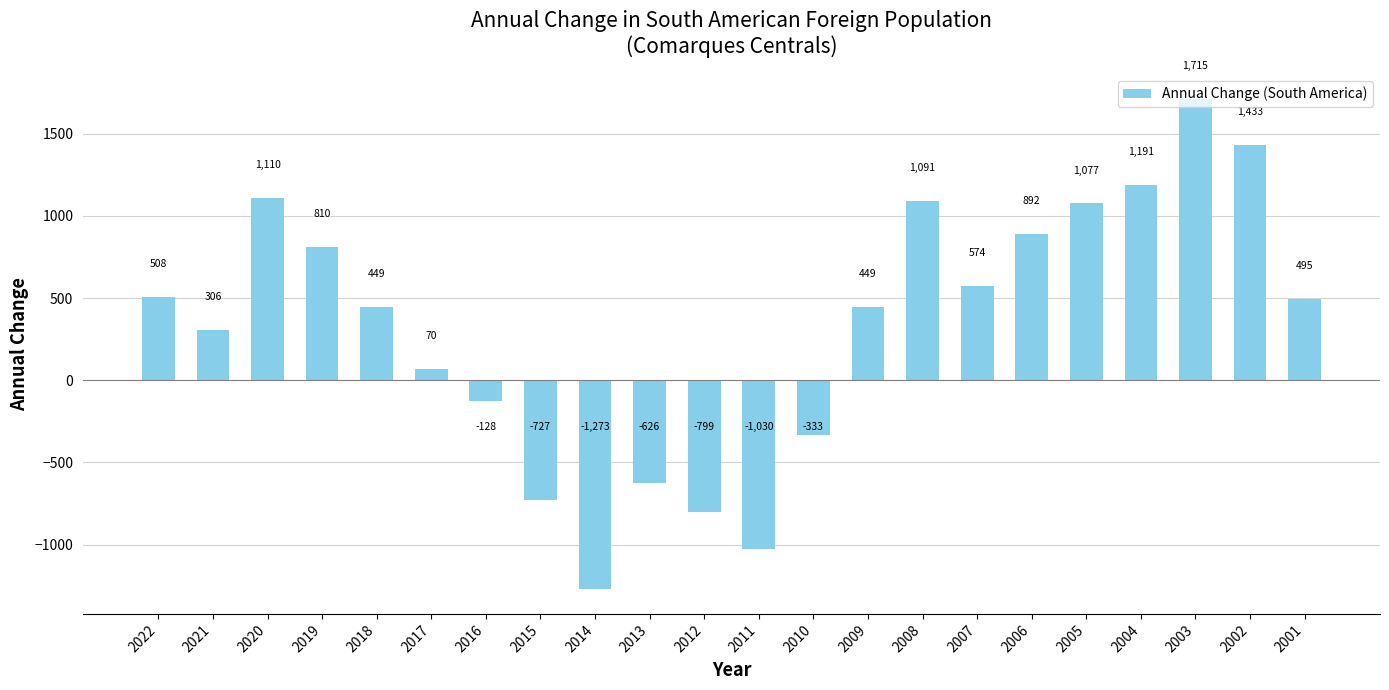

What is the difference between the values at 2012 and 2002?

2232